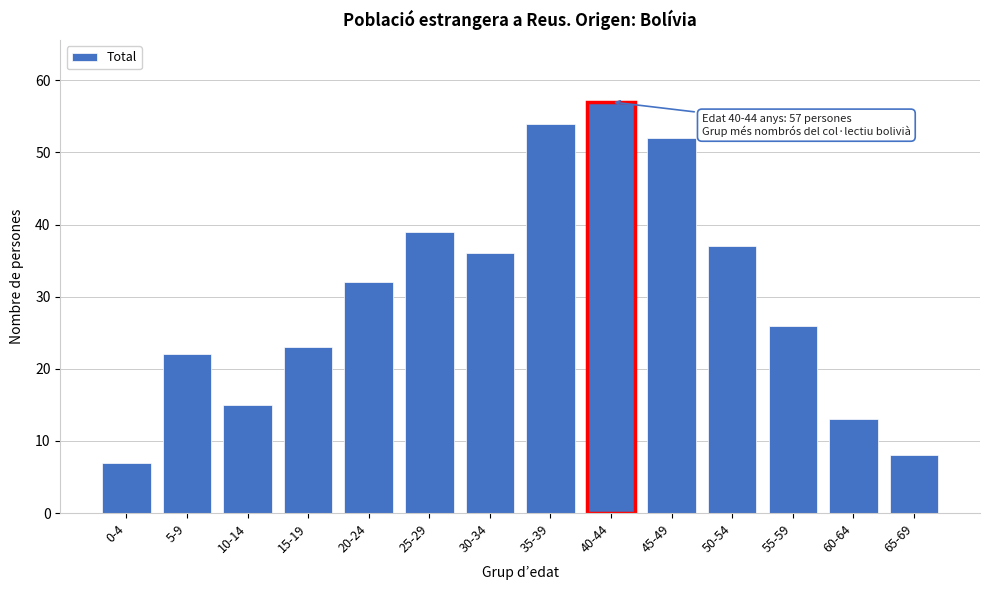

Reading left to right, list all the values displayed in this chart.

0-4=7	5-9=22	10-14=15	15-19=23	20-24=32	25-29=39	30-34=36	35-39=54	40-44=57	45-49=52	50-54=37	55-59=26	60-64=13	65-69=8